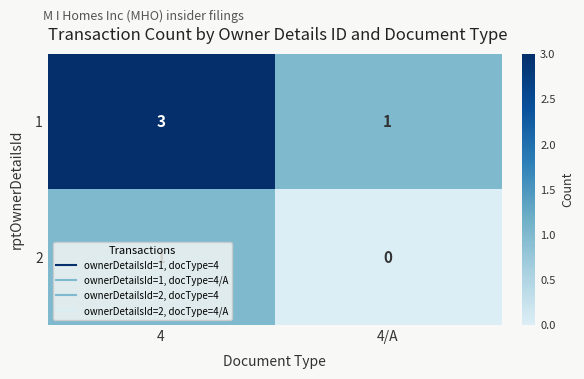

True or false: 1 has a value of 1 at 4.

False